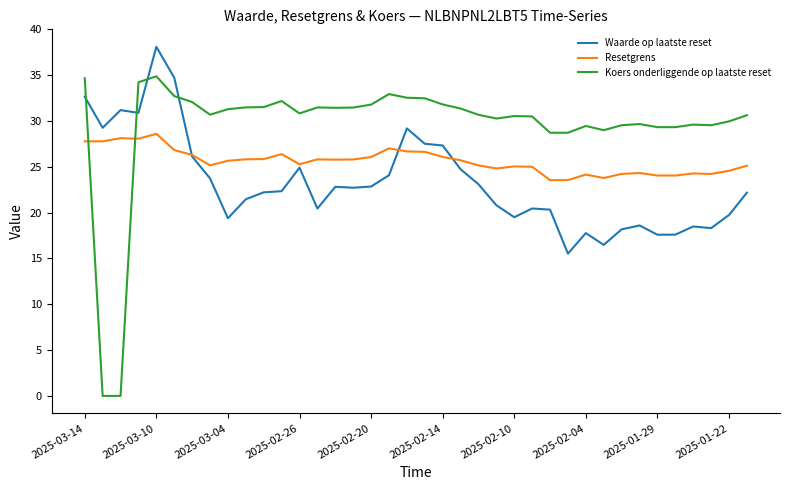

What is the average value of the Waarde op laatste reset series?

23.2